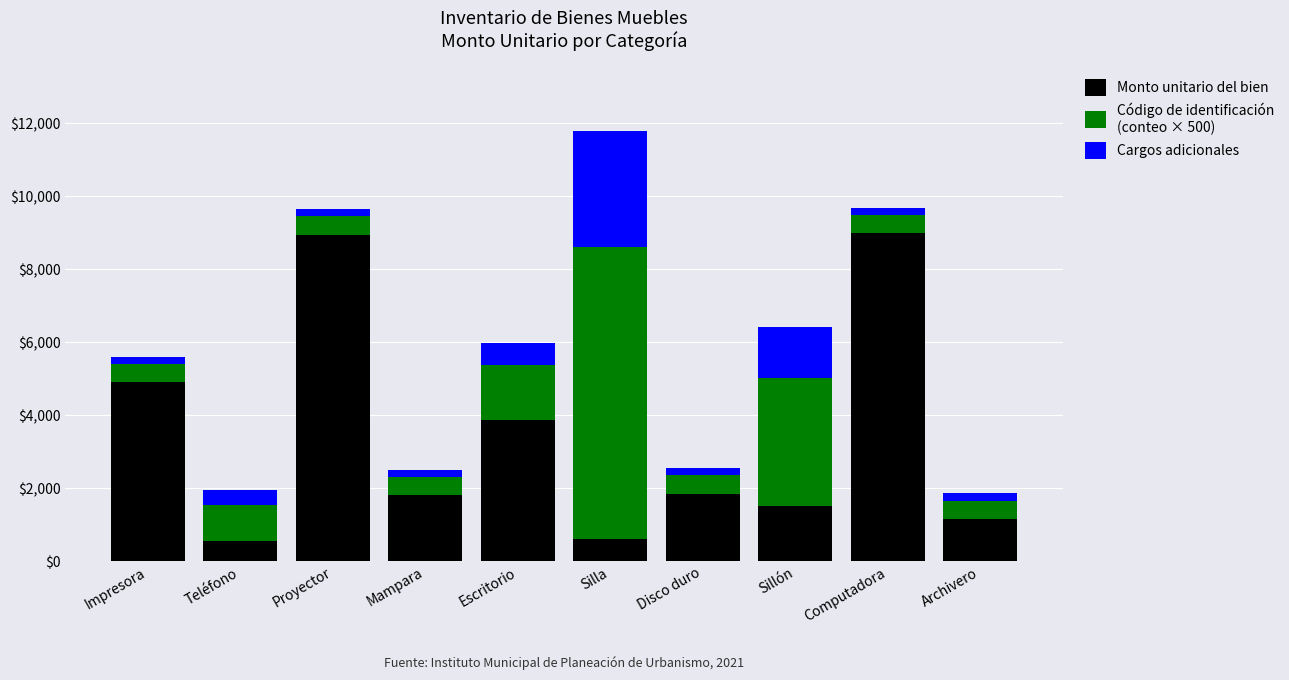

At which category is the sum across all series the highest?

Silla